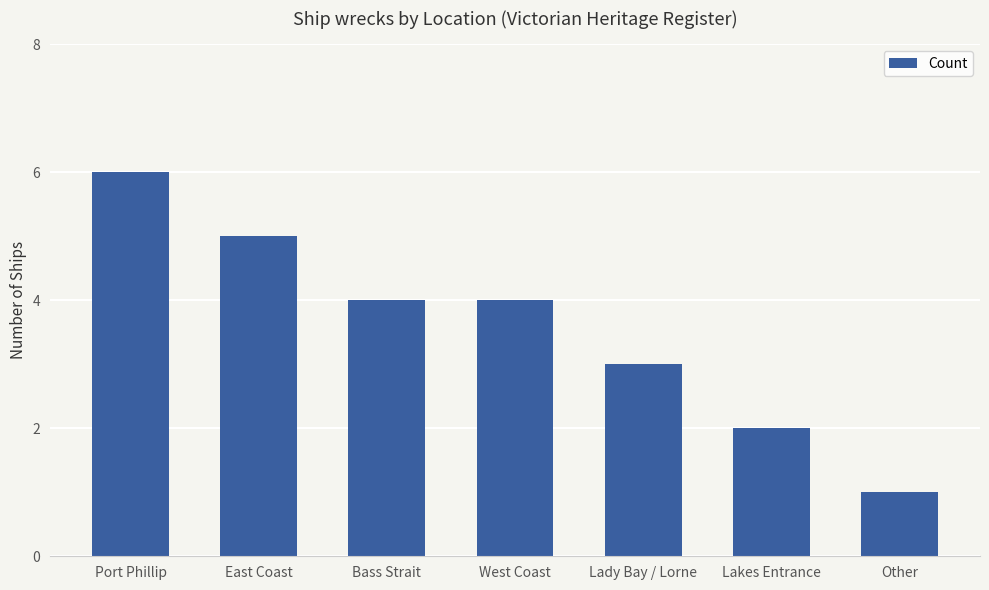

Reading right to left, transcribe all the data shown in this chart.

Other=1	Lakes Entrance=2	Lady Bay / Lorne=3	West Coast=4	Bass Strait=4	East Coast=5	Port Phillip=6